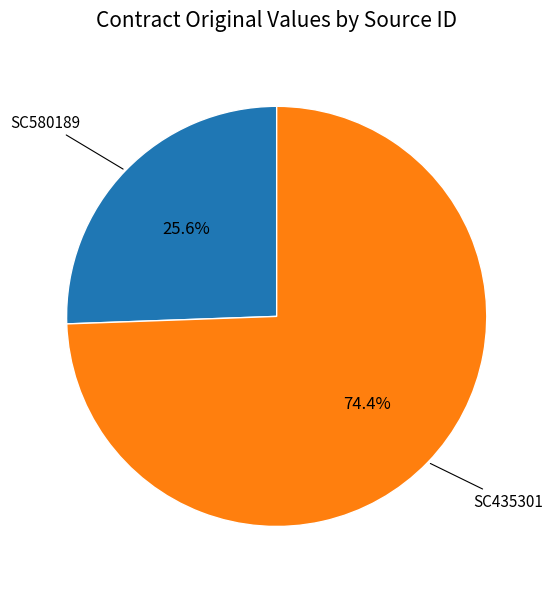

To the nearest percent, what is the average slice percentage?

50%